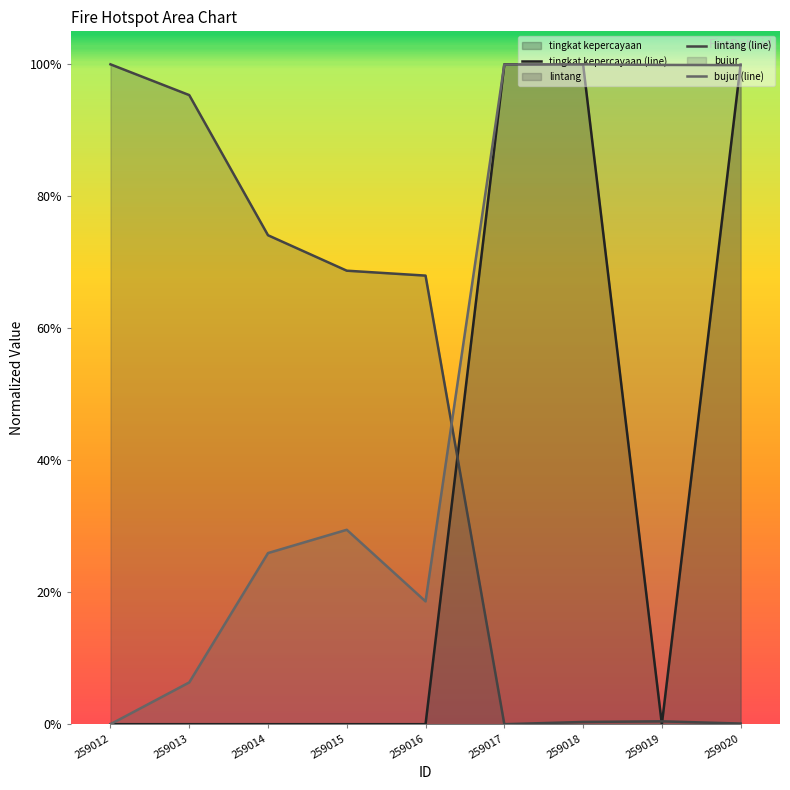

What is the approximate value of bujur at 259013?

0.6